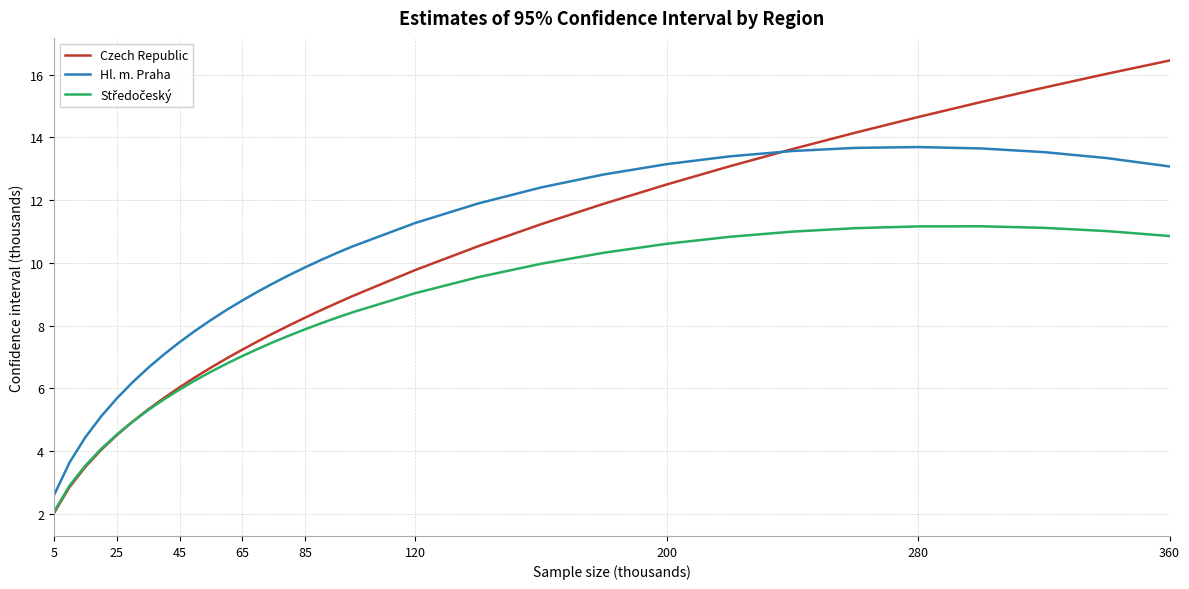

Which series has the largest range (max minus min)?

Czech Republic